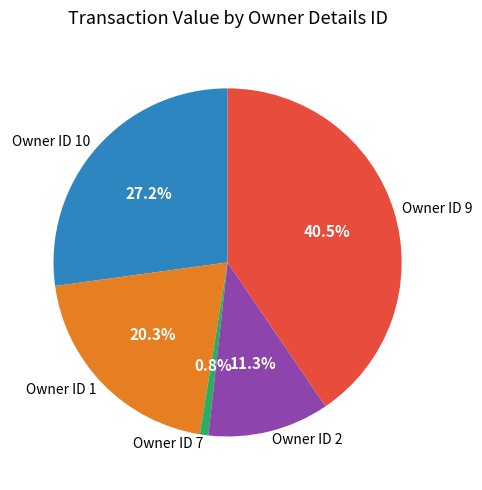

What is the largest slice in the pie chart?

Owner ID 9